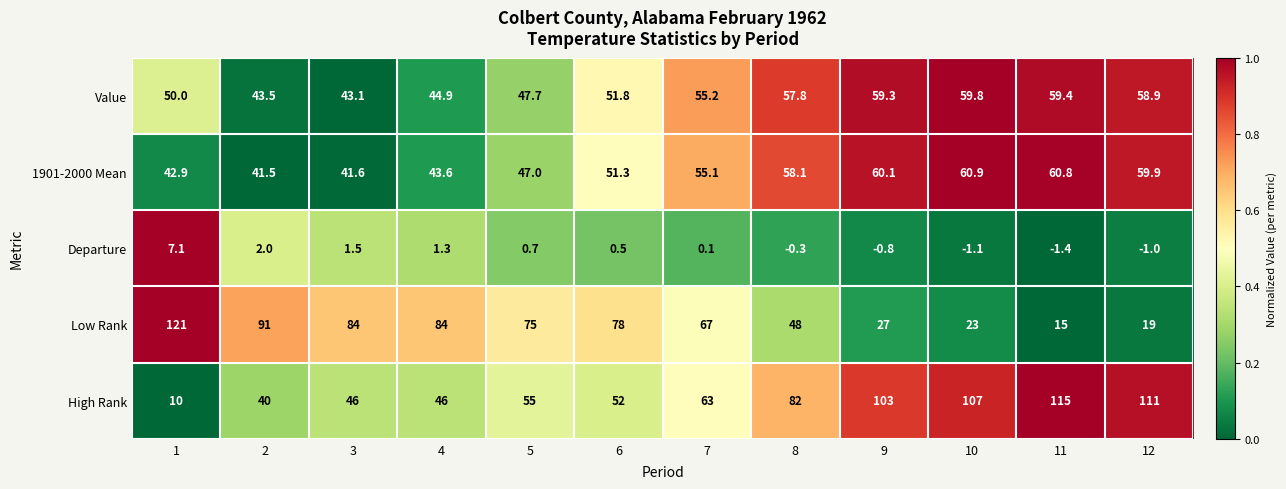

The value of 1901-2000 Mean at 2 is 55.4. True or false?

False